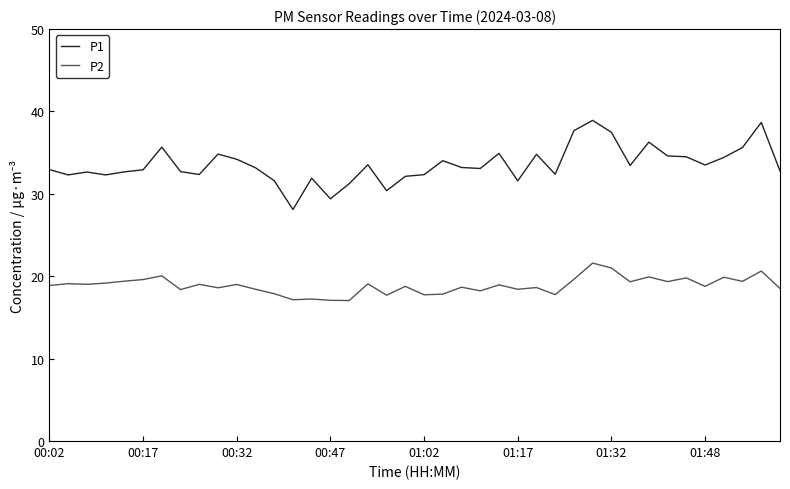

What is the maximum value for P2?

21.6